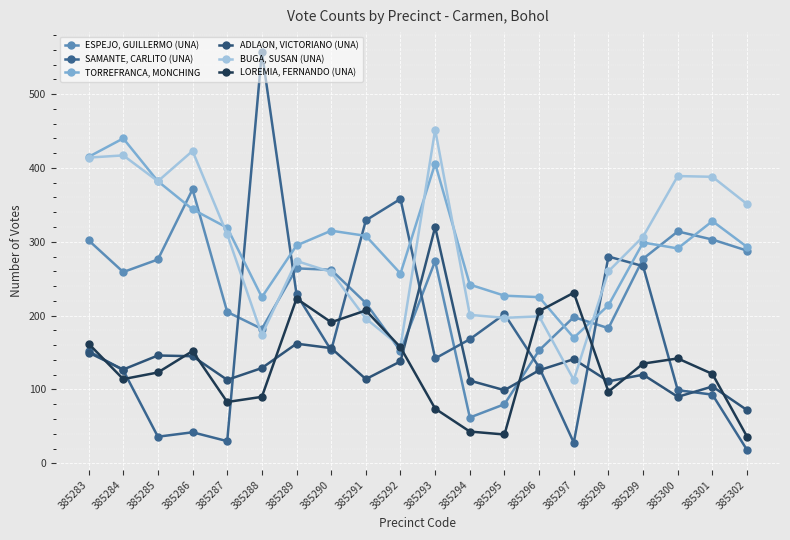

True or false: TORREFRANCA, MONCHING has more than 1 interior local peaks.

True